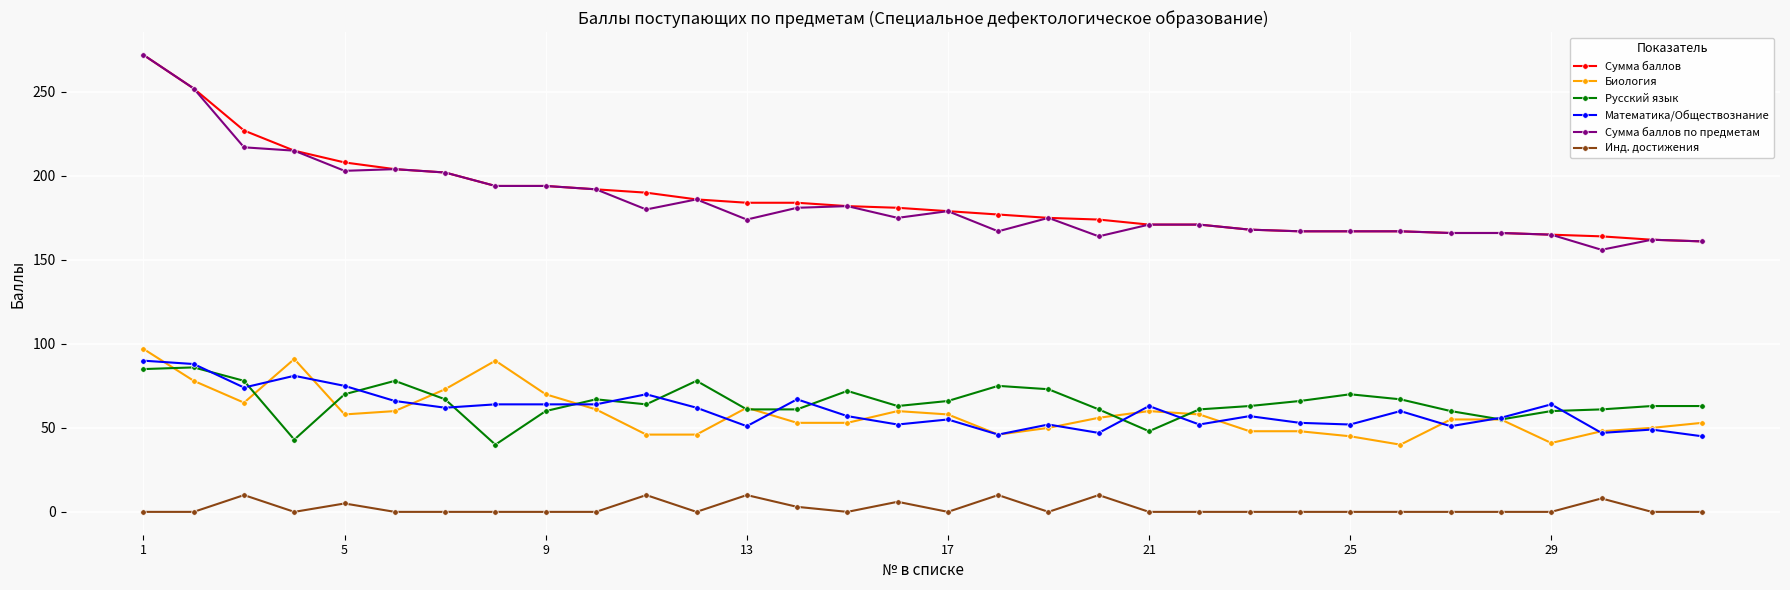

What is the maximum value for Сумма баллов?

272